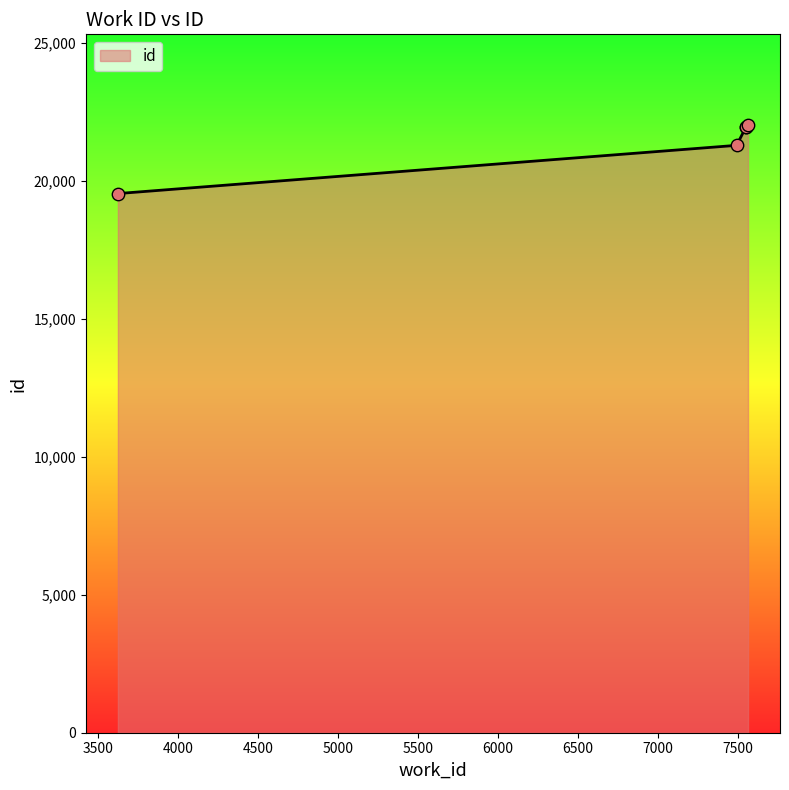

Which has a higher value, 7553 or 7553?

7553